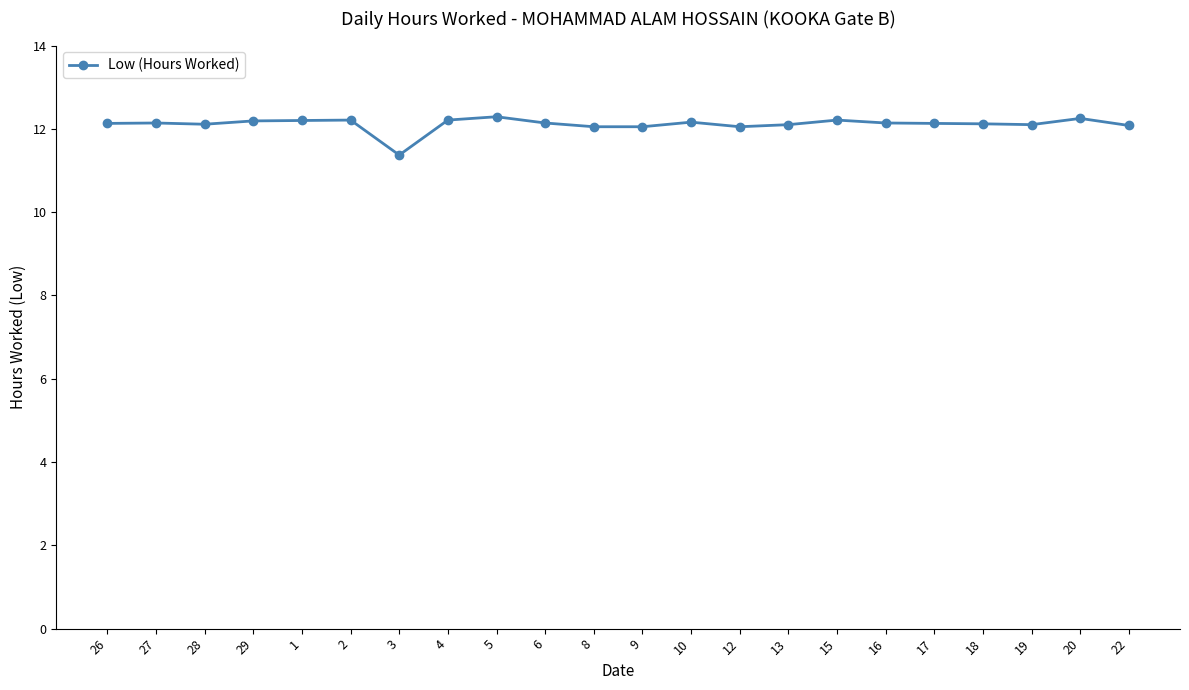

Is it true that the value at 4 is 7.1?

False